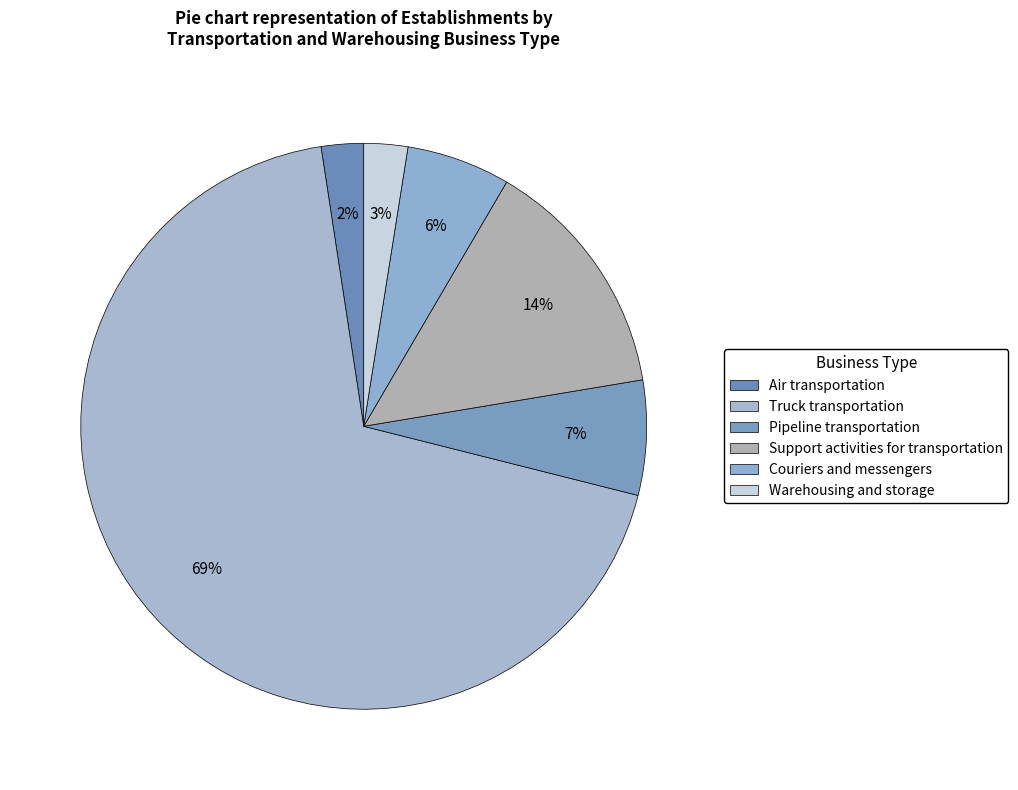

Combined, what portion of the pie is Air transportation and Pipeline transportation?

9.0%